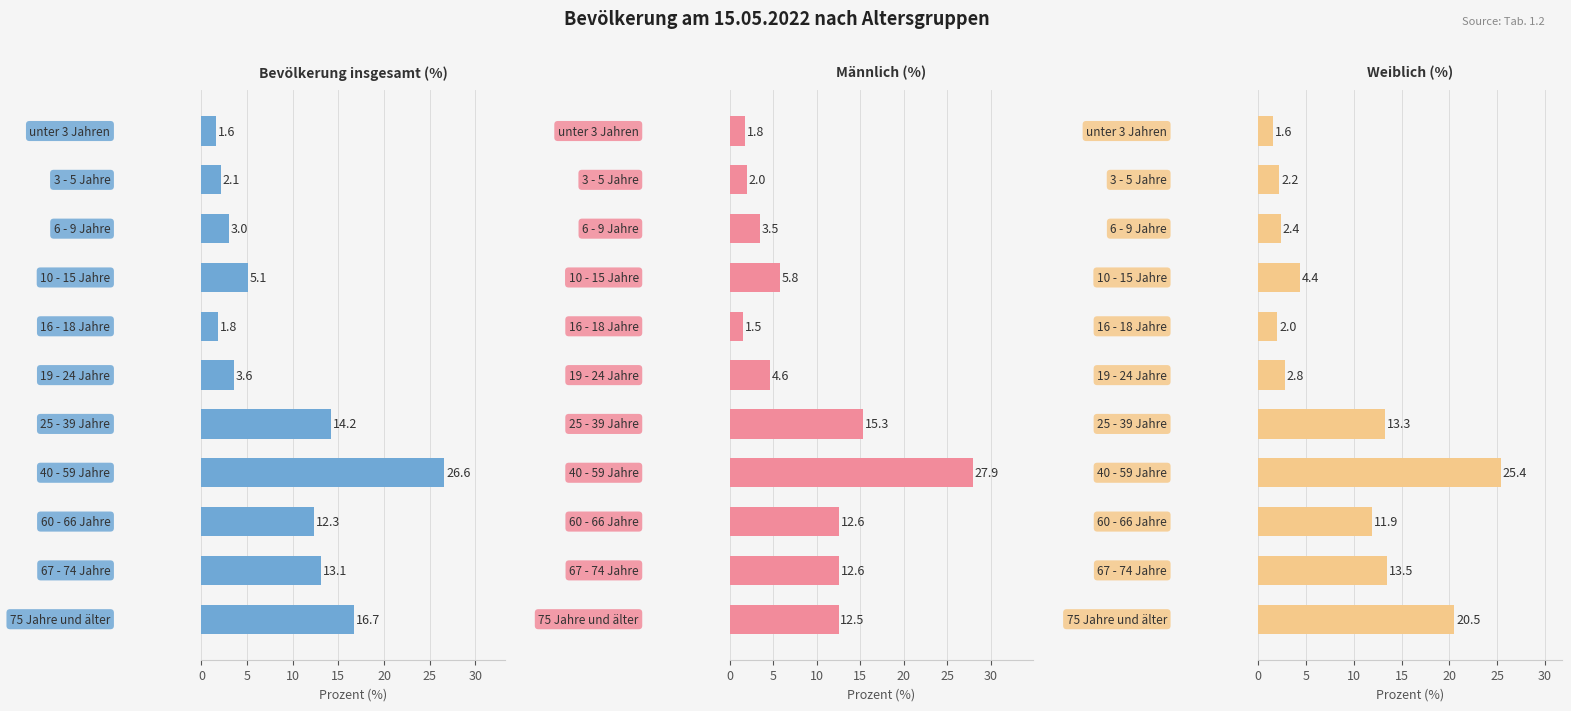

What is the average value of the Bevölkerung insgesamt (%) series?

9.1